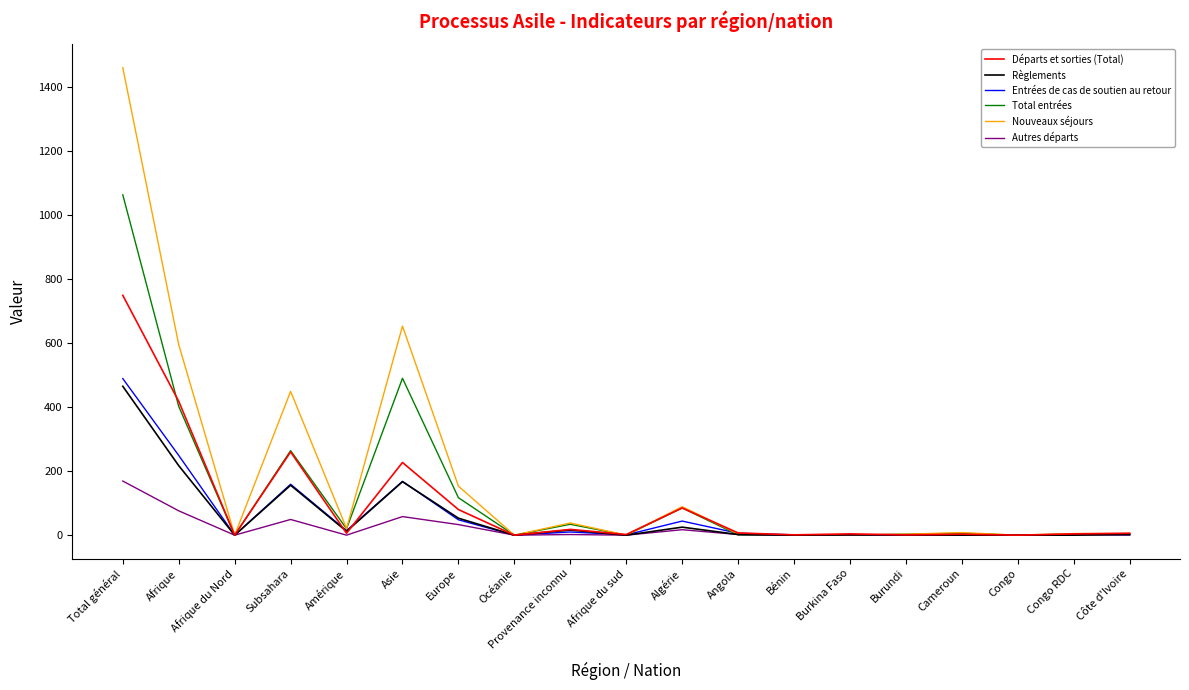

What is the difference between the maximum and second lowest values in the Entrées de cas de soutien au retour series?

489